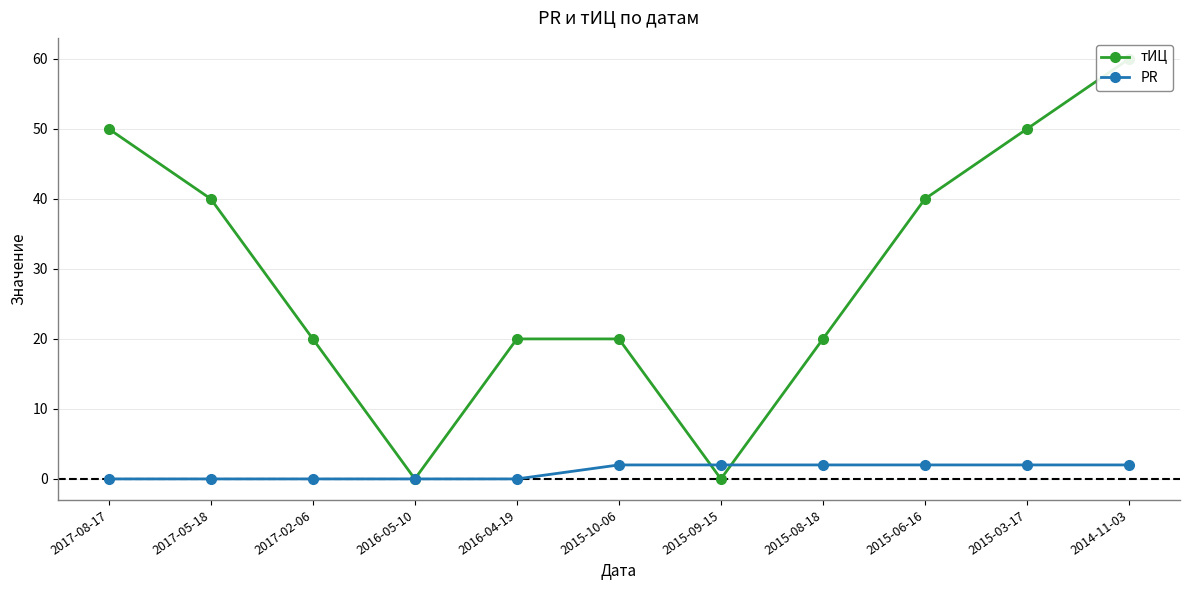

Rank the series at 2017-05-18 from highest to lowest value.

тИЦ, PR